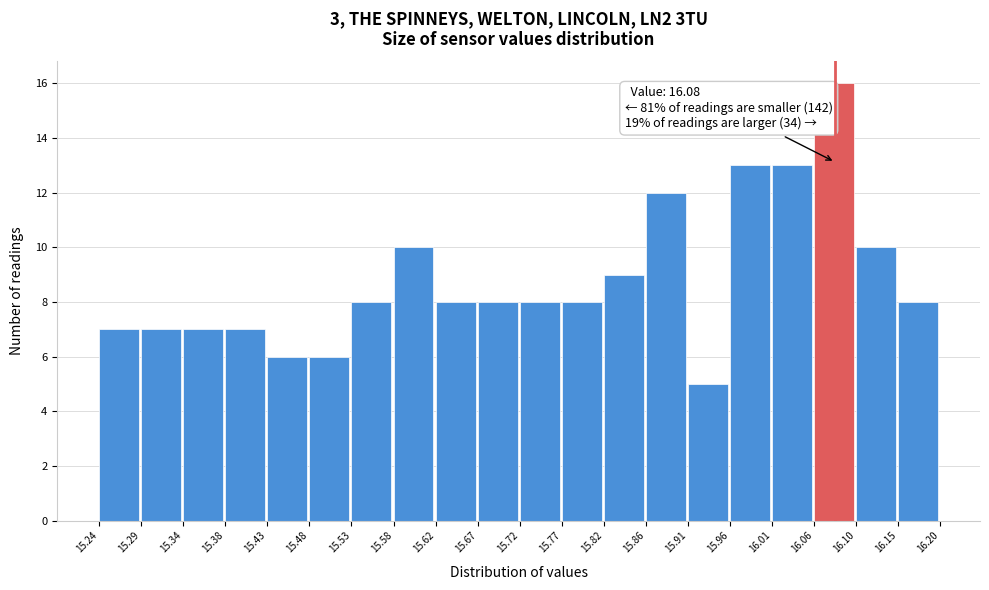

Which range on the x-axis has the tallest bar?

16.06 to 16.10